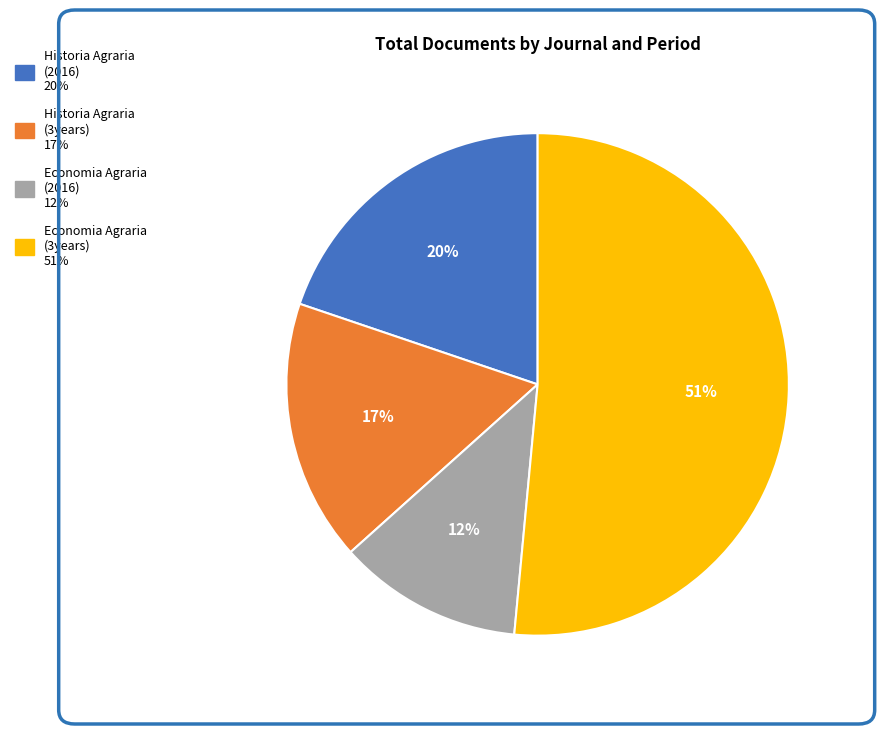

Is there any slice that represents more than half of the pie?

Yes